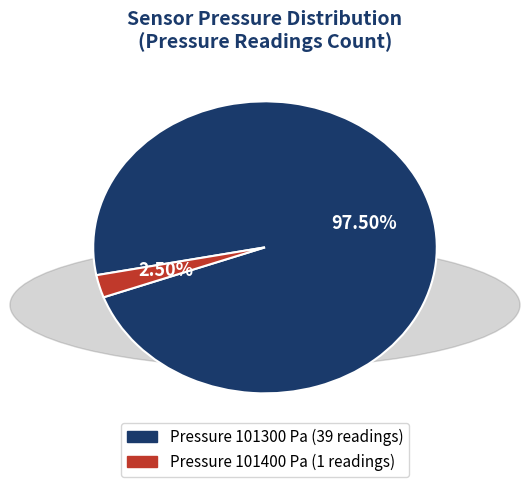

How many slices are in this pie chart?

2